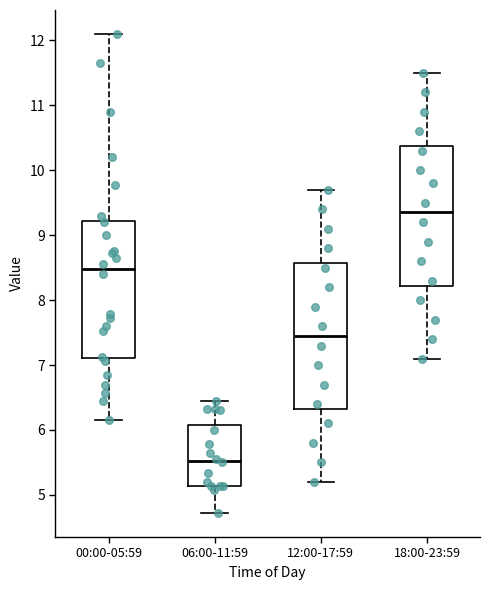

Reading left to right, transcribe this box plot: for each box, give where its median line is, the range the box spans, and where its two whiskers end, as read against the y-axis. The values are not printed on the chart, so give them approximately, as read against the axis.

00:00-05:59: median 8.5, box 7.1 to 9.2, whiskers 6.2 to 12.1
06:00-11:59: median 5.5, box 5.1 to 6.1, whiskers 4.7 to 6.5
12:00-17:59: median 7.5, box 6.3 to 8.6, whiskers 5.2 to 9.7
18:00-23:59: median 9.4, box 8.2 to 10.4, whiskers 7.1 to 11.5